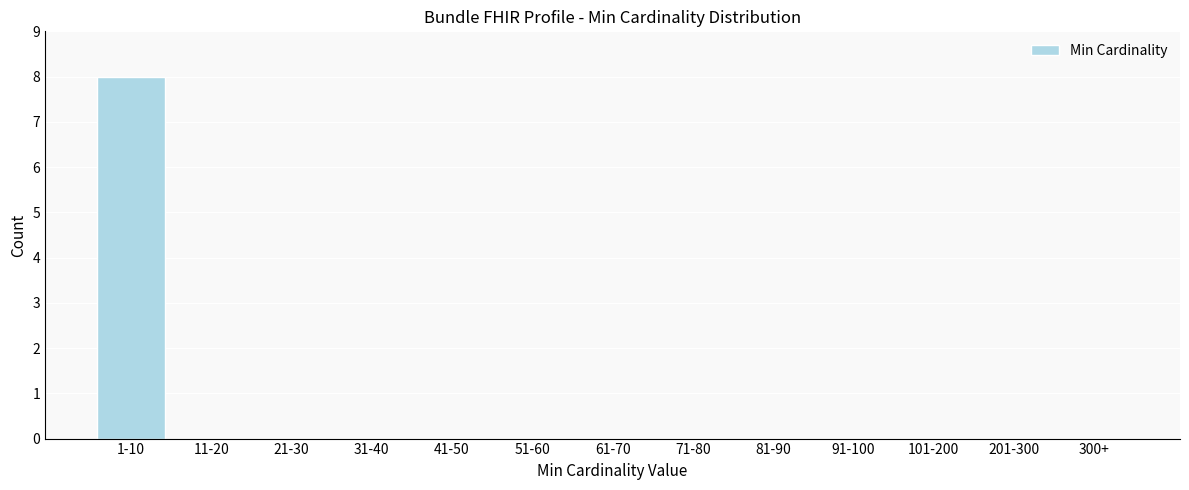

Reading left to right, transcribe all the data shown in this chart.

1-10=8	11-20=0	21-30=0	31-40=0	41-50=0	51-60=0	61-70=0	71-80=0	81-90=0	91-100=0	101-200=0	201-300=0	300+=0